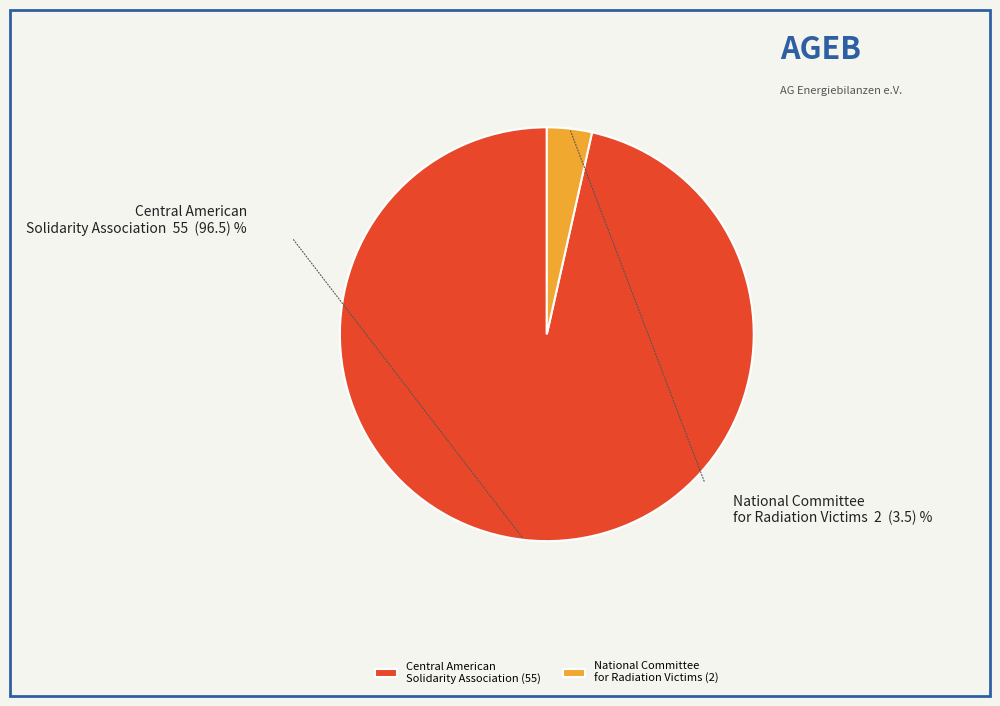

Which has a higher value, National Committee for Radiation Victims or Central American Solidarity Association?

Central American Solidarity Association